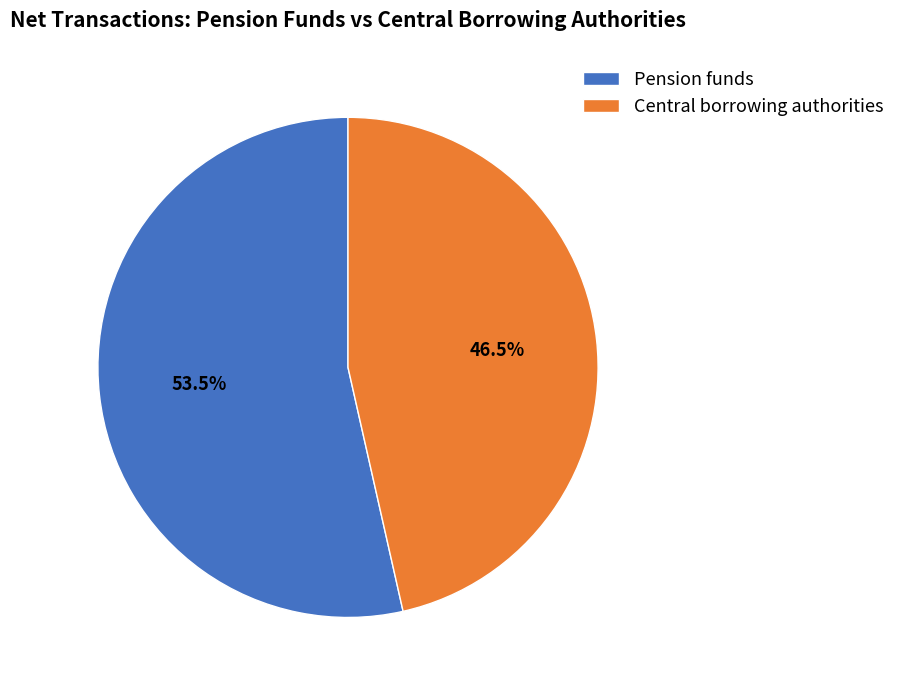

Rank the categories by value from highest to lowest.

Pension funds, Central borrowing authorities